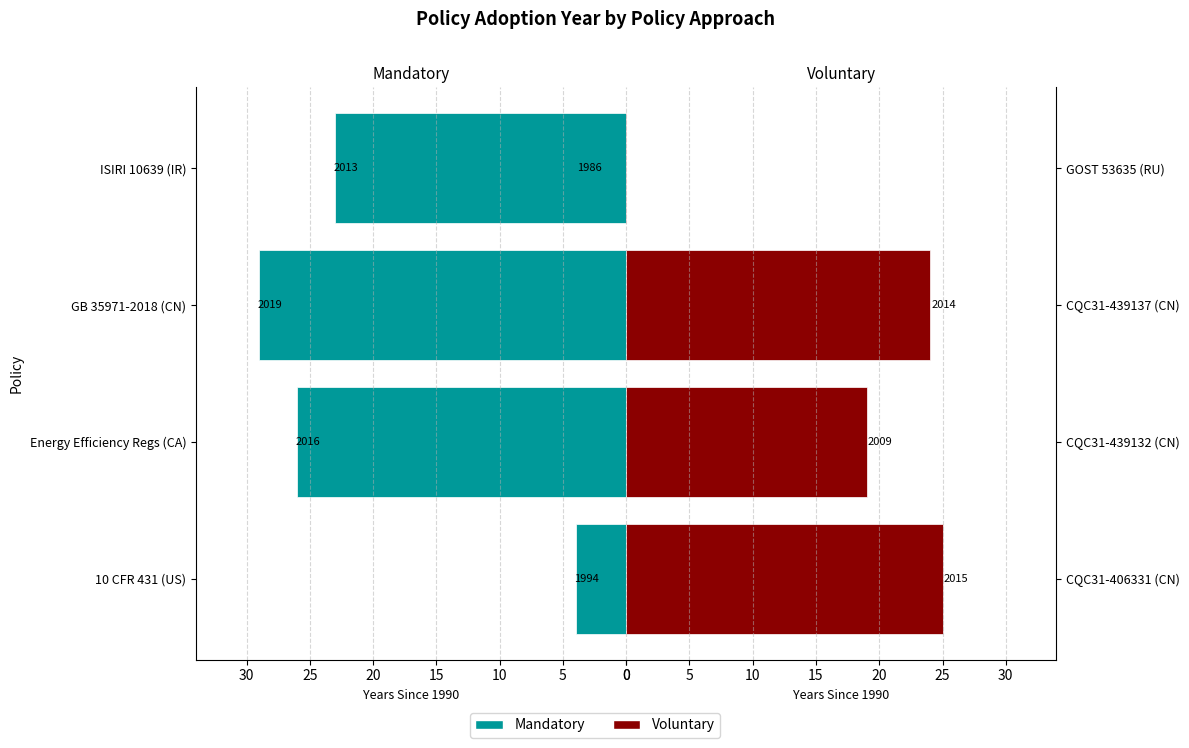

How many data points in Voluntary are less than 24?

2